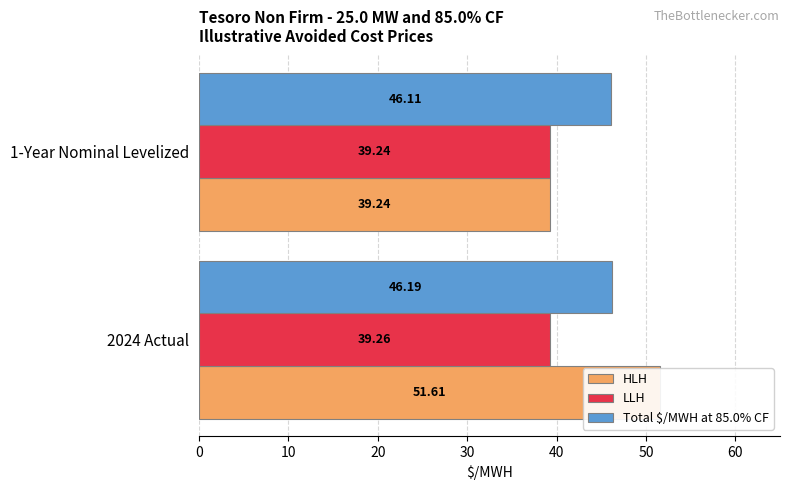

At 2024 Actual, list the series in order from smallest to largest.

LLH, Total $/MWH at 85.0% CF, HLH